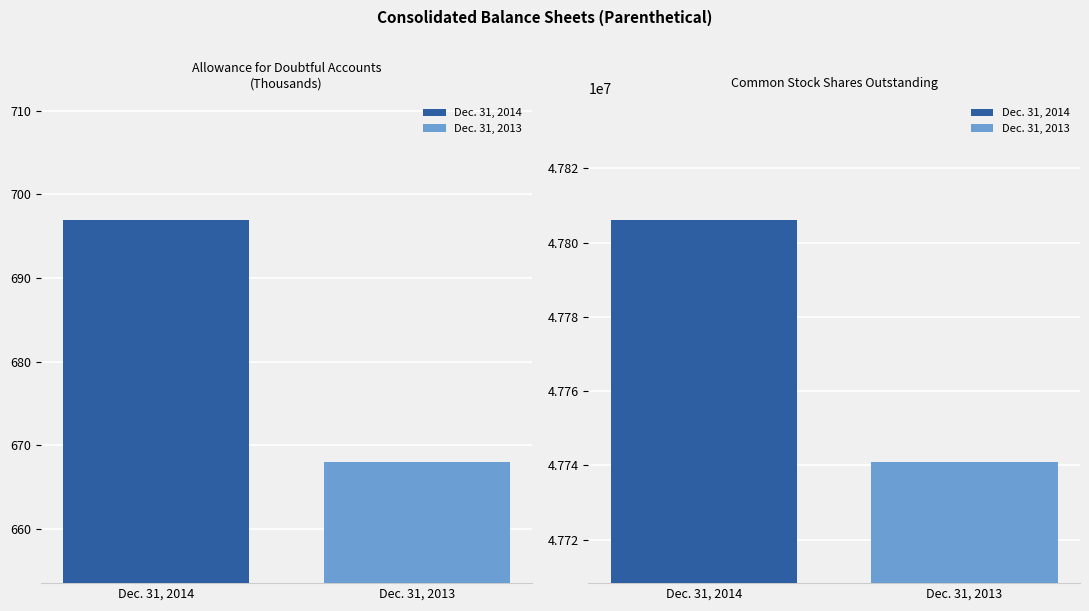

What is the average value of the Dec. 31, 2013 series?

23870812